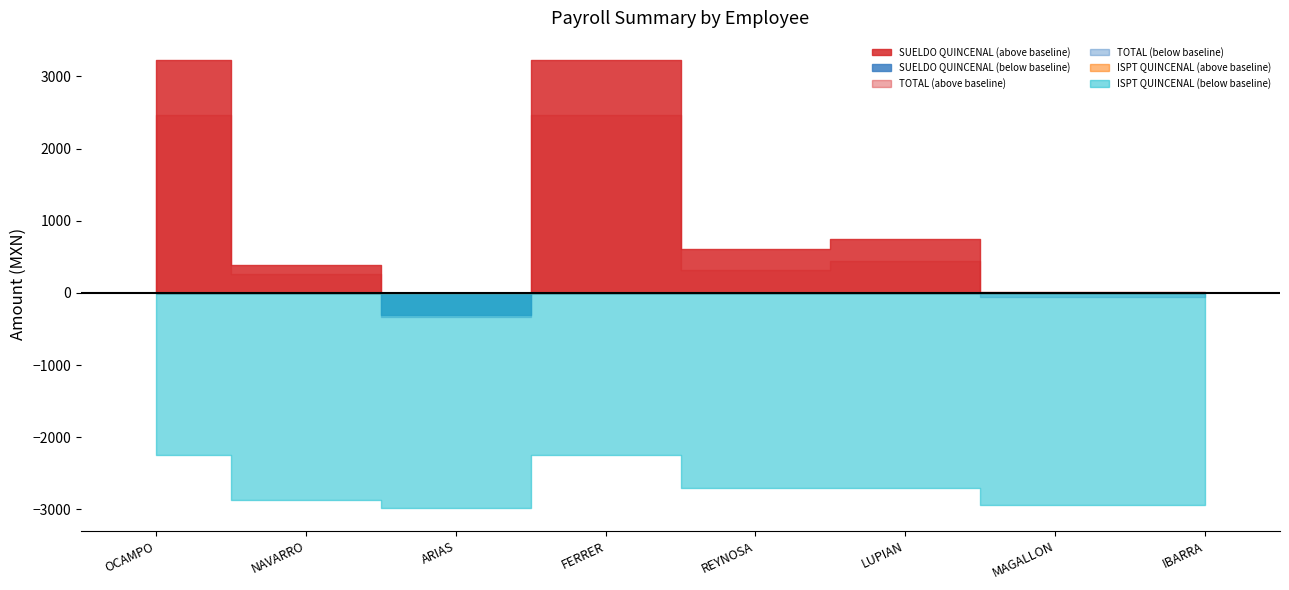

At GABRIEL TORRES MAGALLON, list the series in order from largest to smallest.

SUELDO QUINCENAL, TOTAL, ISPT QUINCENAL